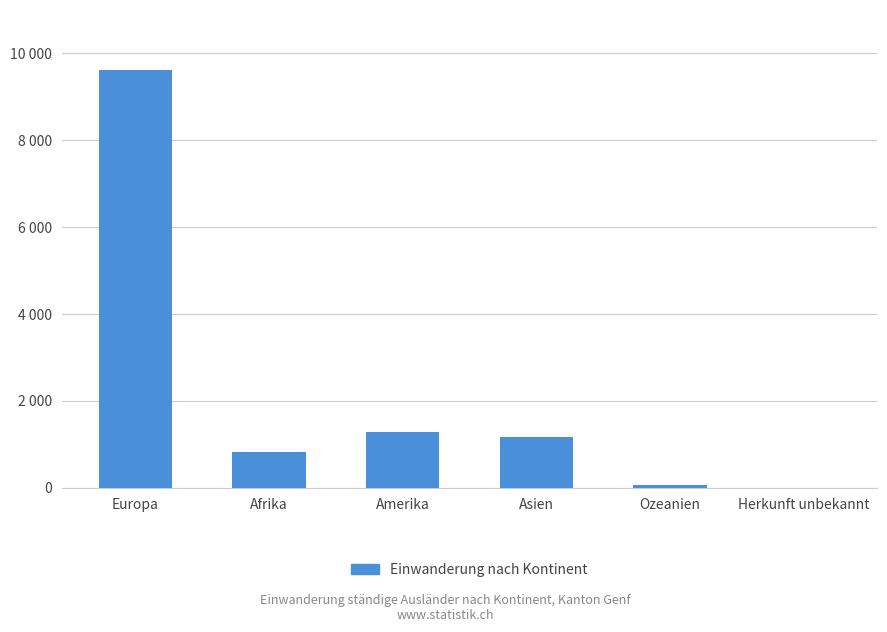

What is the difference between the second highest and minimum values?

1282